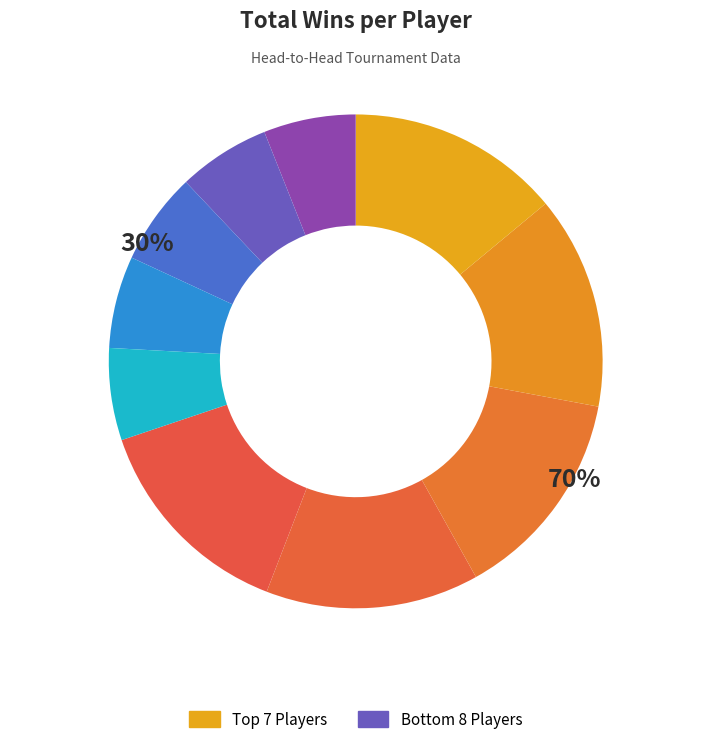

Does any single category account for the majority?

No